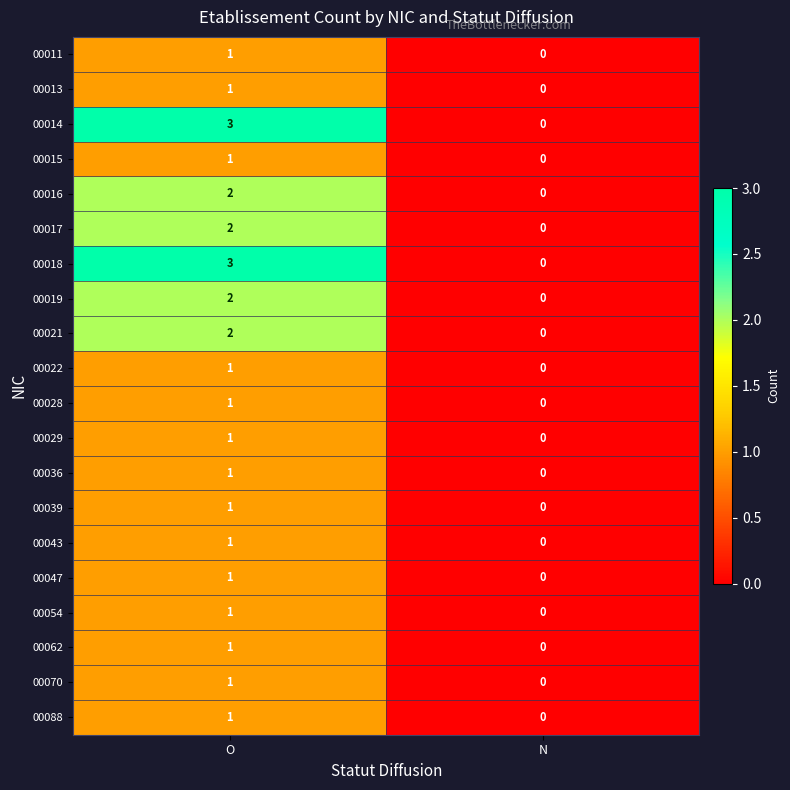

What is the spread (max minus min) of values at O?

2